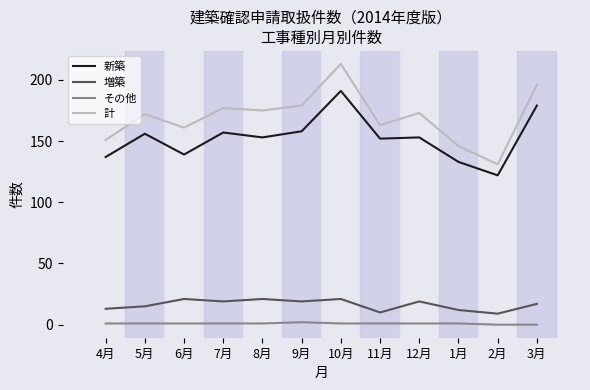

Which series changed the most between 7月 and 2月?

計